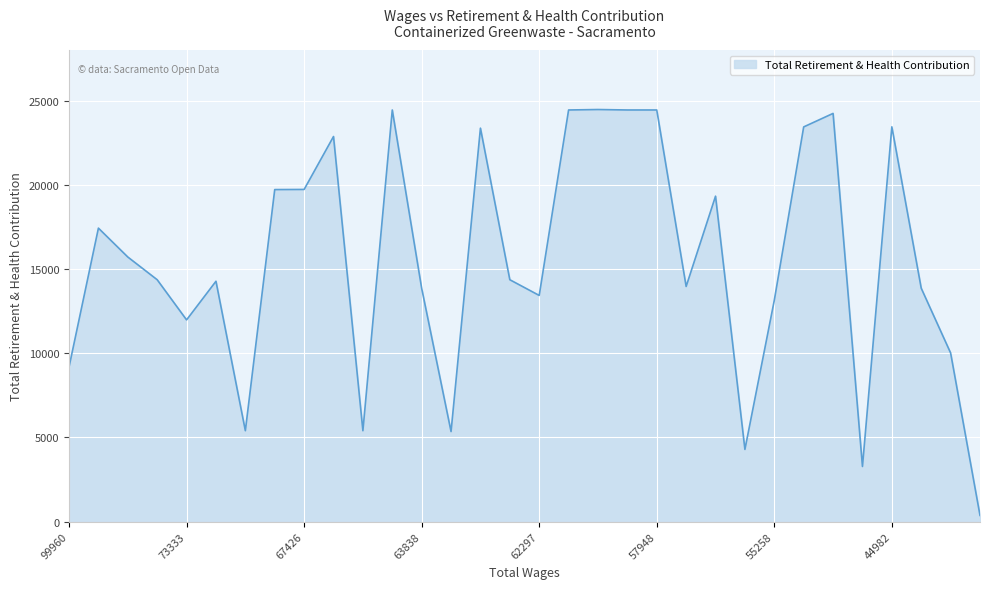

What is the maximum value shown in the chart?

24471